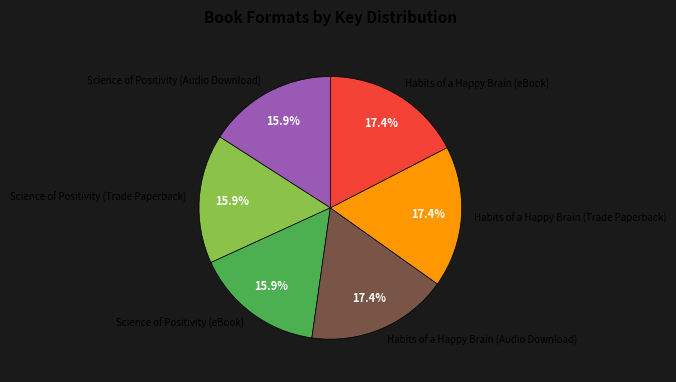

To the nearest percent, what is the average slice percentage?

17%